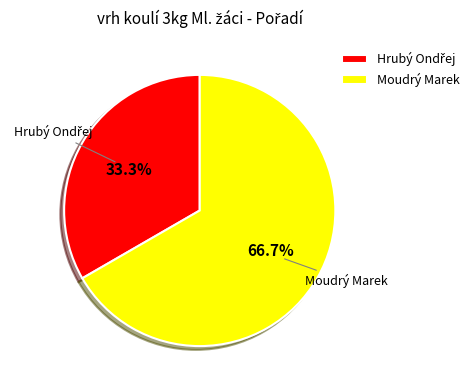

To the nearest percent, what portion does Moudrý Marek represent?

67%